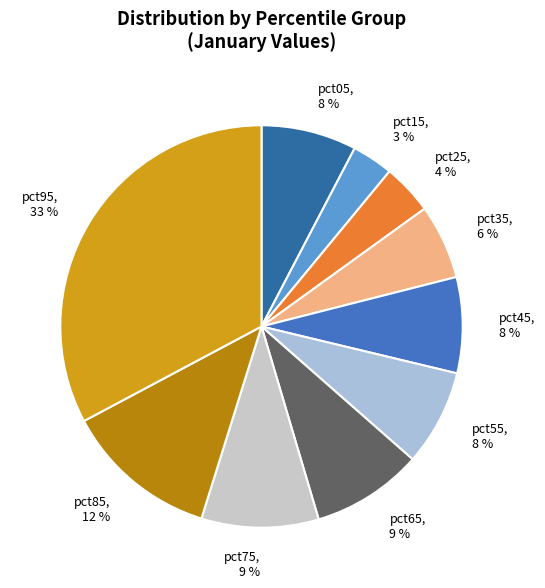

Is it true that pct35 is 6% of the pie?

True